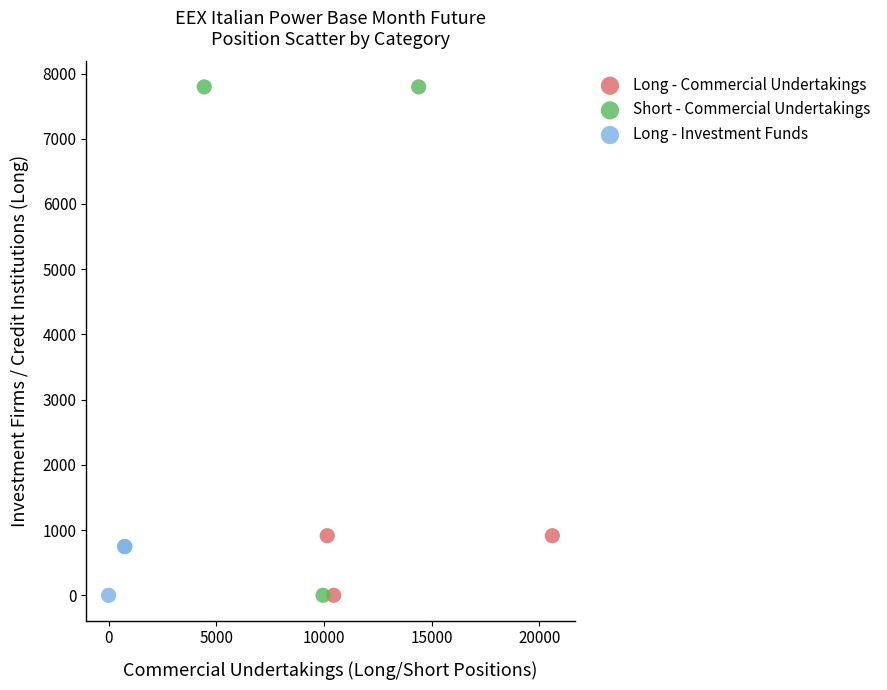

Which series contains the highest Y value?

Short - Commercial Undertakings